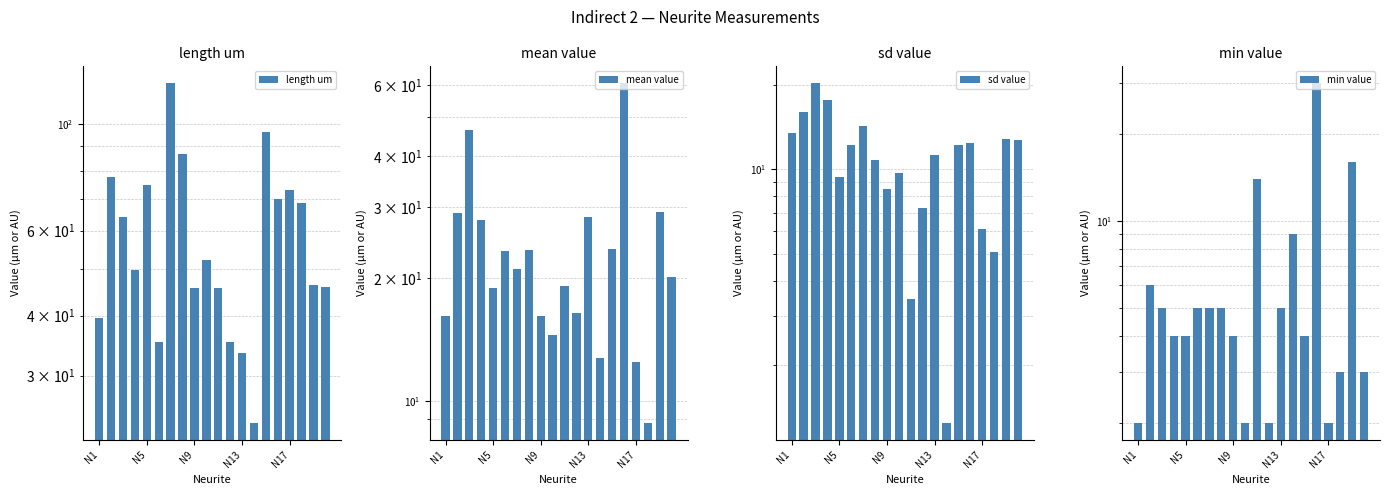

How many data points in mean value are less than 21?

10